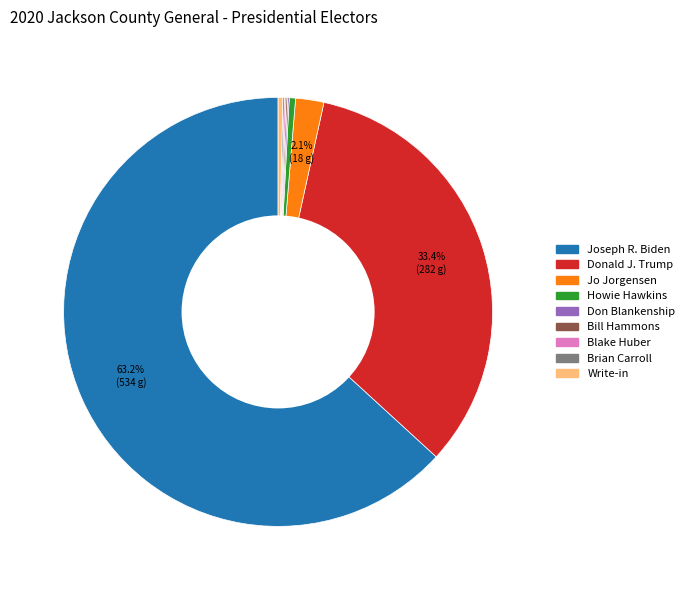

Is there a majority slice in this chart?

Yes